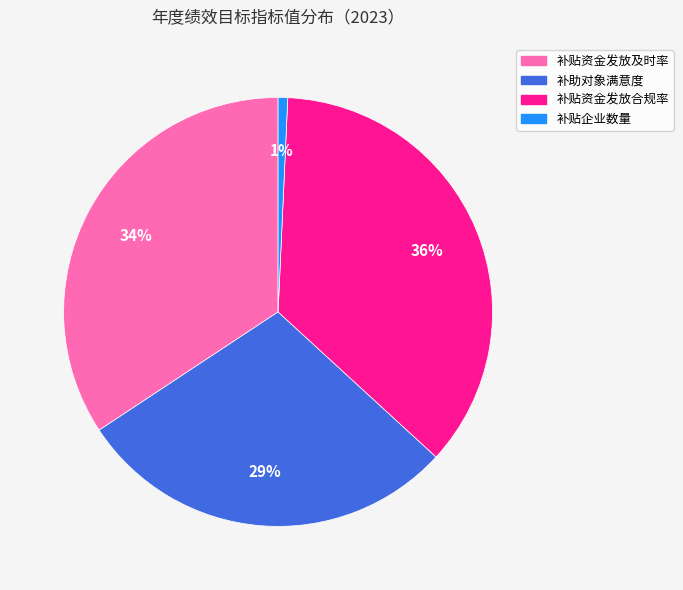

Is it true that 补贴企业数量 is 11% of the pie?

False